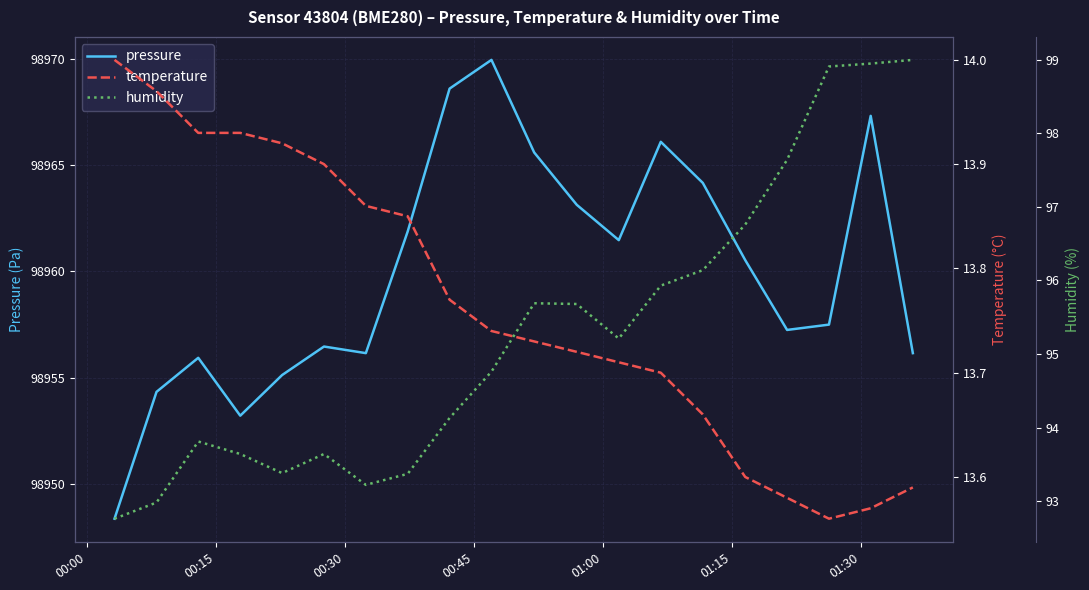

What is the highest value of the pressure series?

98969.9